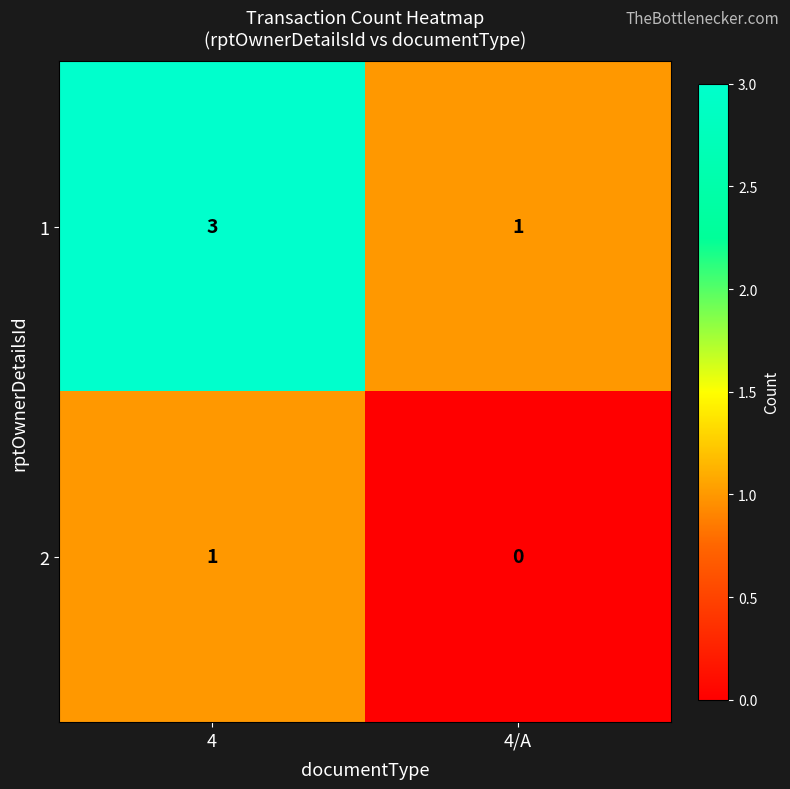

Reading left to right, extract all data points from this chart.

1: 3	1
2: 1	0